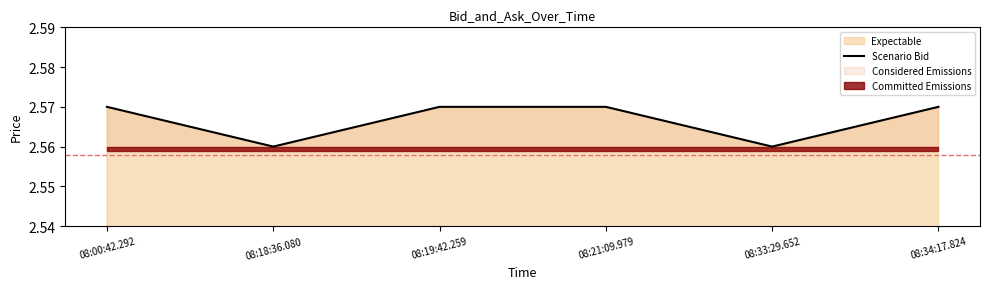

How many interior local valleys (lower than both neighbors) does the data have?

2